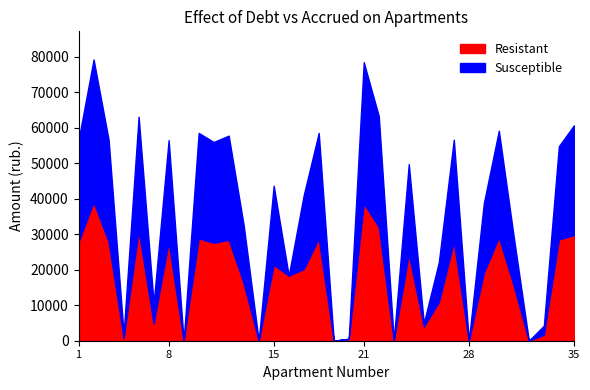

Does the chart have visible grid lines?

No